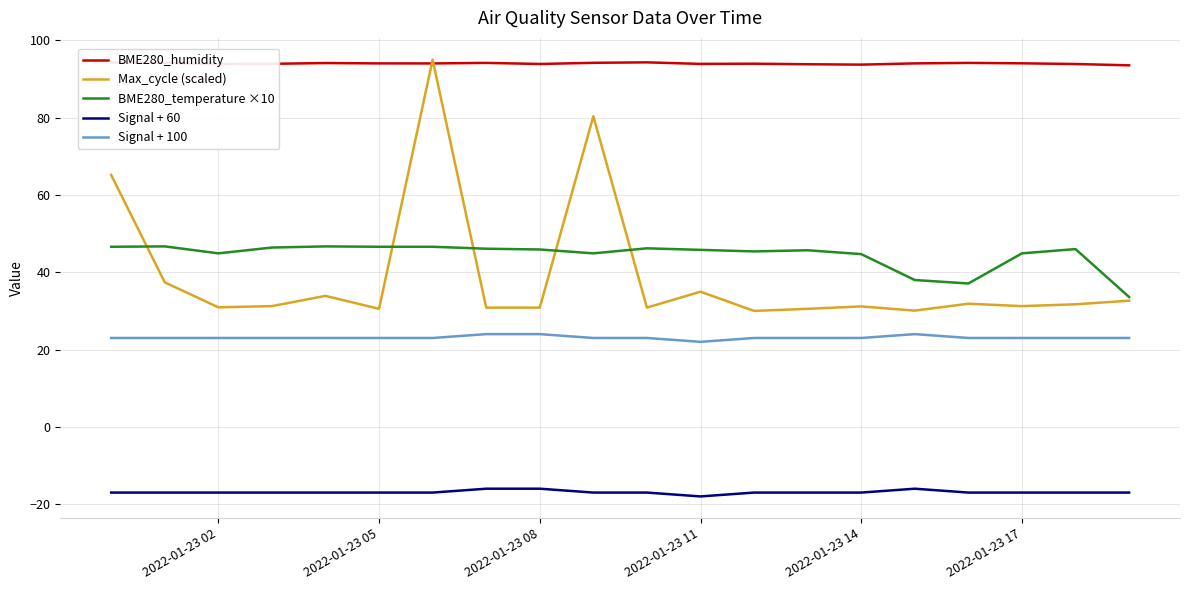

True or false: BME280_humidity and Signal + 60 intersect in this chart.

False